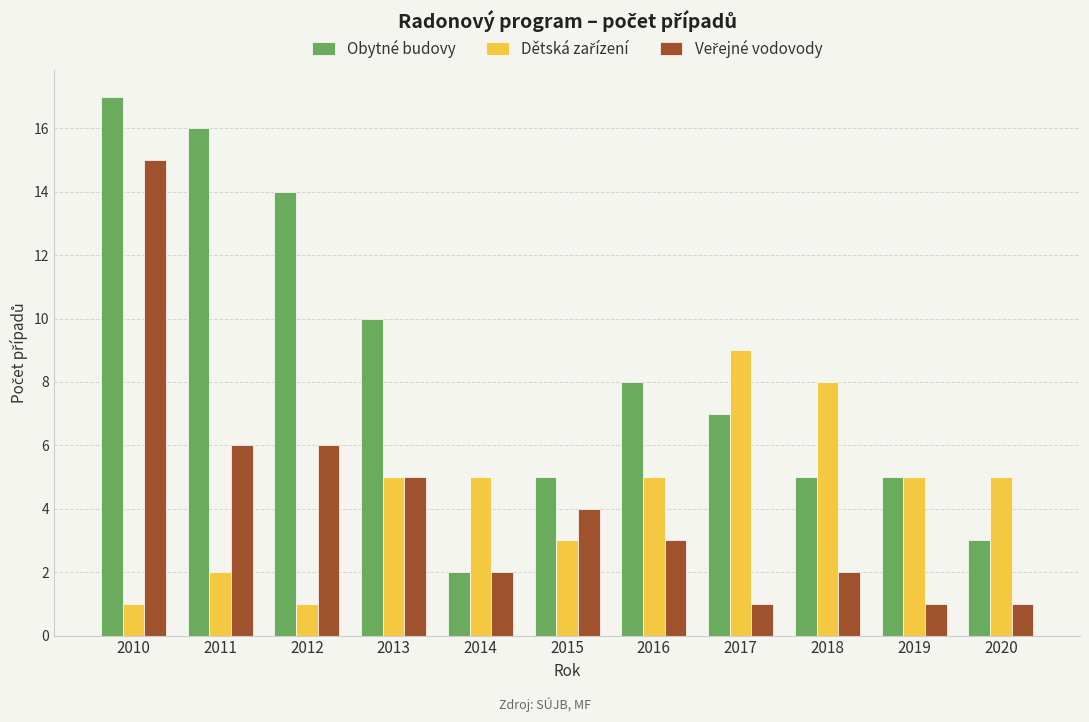

Which series has the largest range (max minus min)?

Obytné budovy